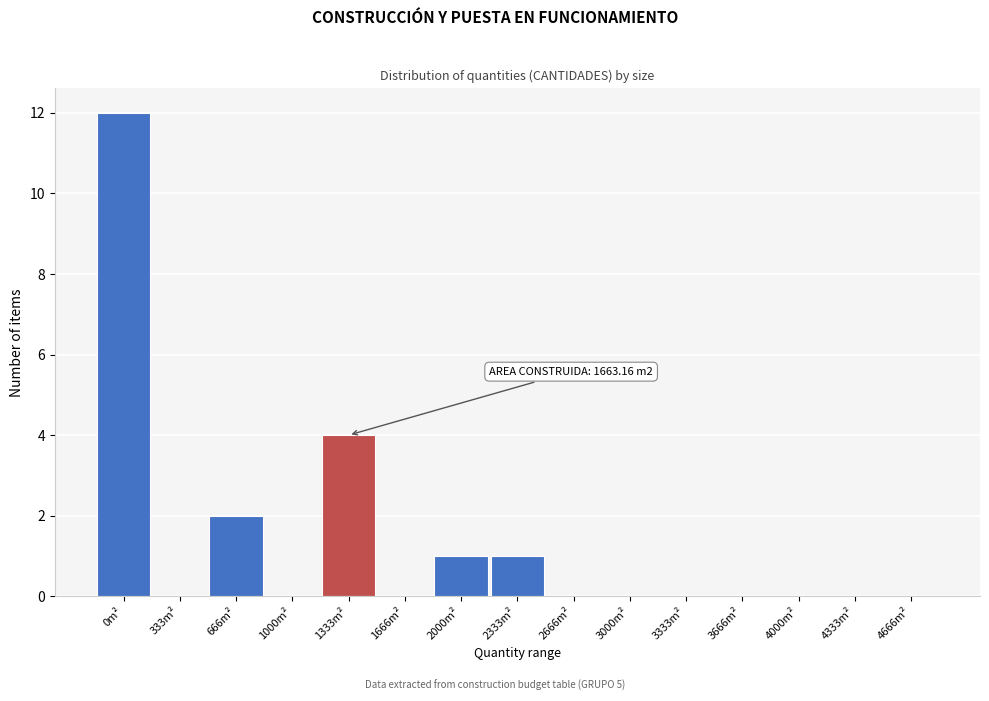

Reading left to right, what are all the values shown in this chart?

0m²=12	333m²=0	666m²=2	1000m²=0	1333m²=4	1666m²=0	2000m²=1	2333m²=1	2666m²=0	3000m²=0	3333m²=0	3666m²=0	4000m²=0	4333m²=0	4666m²=0